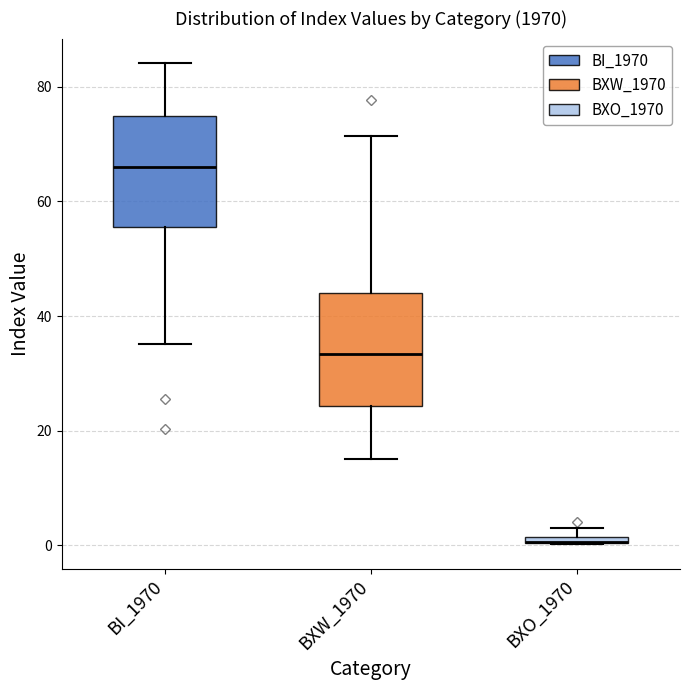

Where is the upper edge of the box for BXW_1970 on the y-axis? The values are not printed on the chart, so give them approximately, as read against the axis.

44